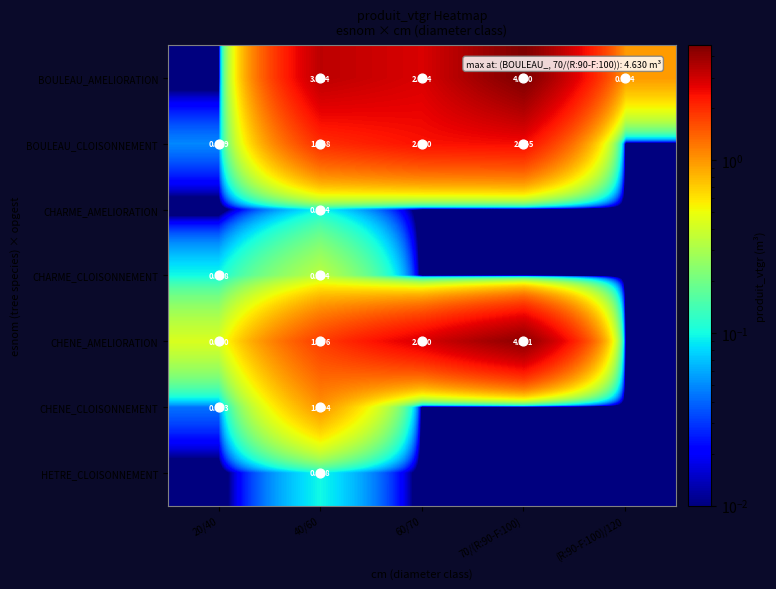

How many values in the CHENE_AMELIORATION series are below 1?

2